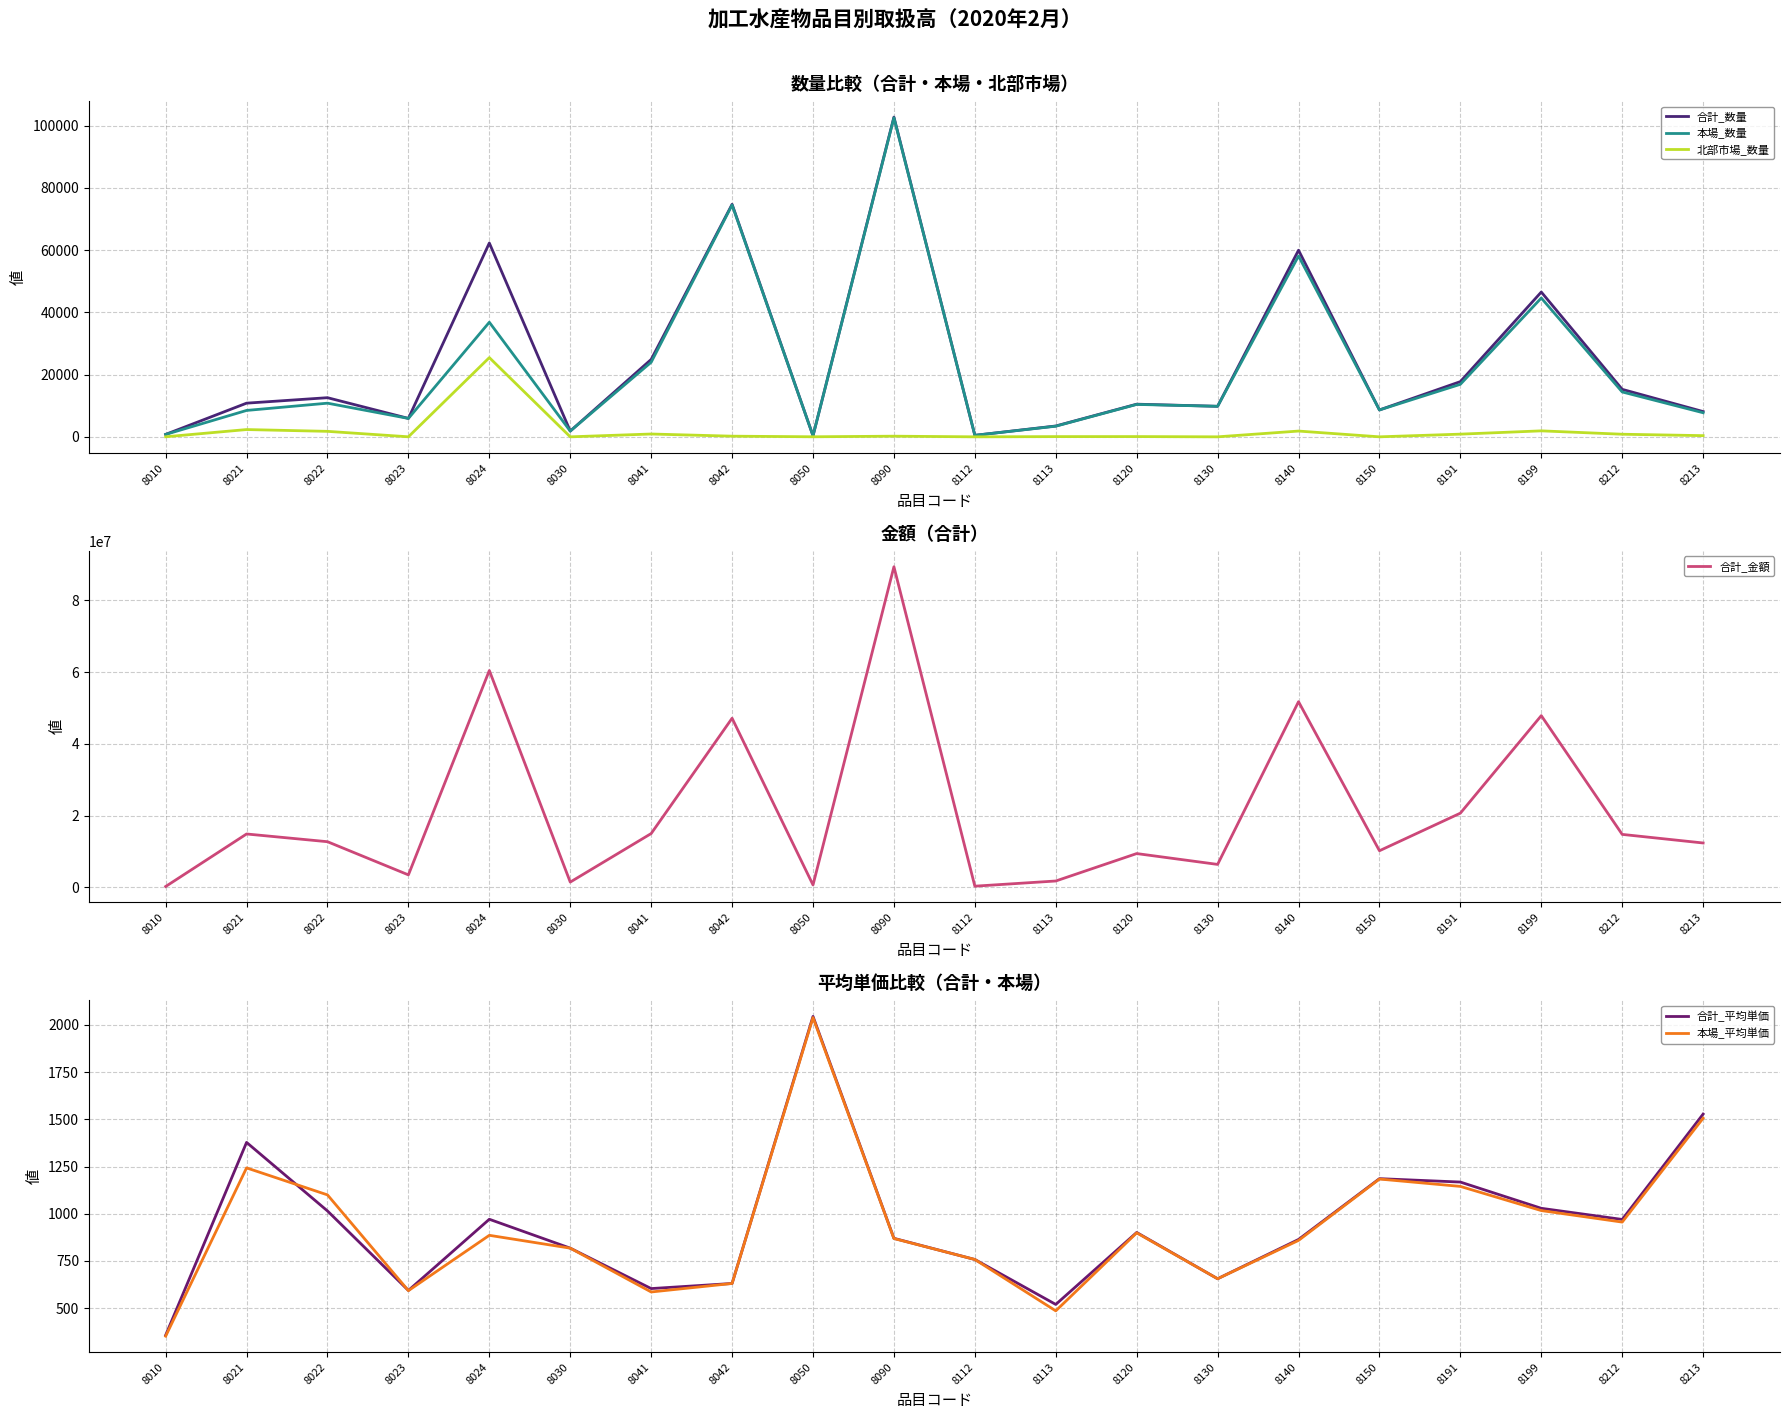

Reading right to left, extract all data points from this chart.

合計_数量: 8213=8120	8212=15260	8199=46537	8191=17746	8150=8639	8140=59976	8130=9812	8120=10494	8113=3486	8112=486	8090=102762	8050=348	8042=74732	8041=24878	8030=1846	8024=62289	8023=5922	8022=12579	8021=10821	8010=783
本場_数量: 8213=7740	8212=14425	8199=44616	8191=16883	8150=8638	8140=58122	8130=9812	8120=10414	8113=3416	8112=486	8090=102555	8050=332	8042=74522	8041=23972	8030=1846	8024=36826	8023=5912	8022=10817	8021=8483	8010=768
北部市場_数量: 8213=380	8212=835	8199=1921	8191=863	8150=1	8140=1854	8130=0	8120=80	8113=70	8112=0	8090=207	8050=16	8042=210	8041=906	8030=0	8024=25463	8023=10	8022=1762	8021=2338	8010=15
合計_金額: 8213=12406006	8212=14801393	8199=47901701	8191=20718993	8150=10242786	8140=51791720	8130=6434504	8120=9457896	8113=1811808	8112=368410	8090=89394161	8050=711659	8042=47174948	8041=15036419	8030=1510488	8024=60476178	8023=3516933	8022=12762495	8021=14916728	8010=279272
合計_平均単価: 8213=1528	8212=970	8199=1029	8191=1168	8150=1186	8140=864	8130=656	8120=901	8113=520	8112=758	8090=870	8050=2045	8042=631	8041=604	8030=818	8024=971	8023=594	8022=1015	8021=1378	8010=357
本場_平均単価: 8213=1506	8212=956	8199=1017	8191=1145	8150=1184	8140=859	8130=656	8120=899	8113=486	8112=758	8090=869	8050=2039	8042=631	8041=586	8030=818	8024=886	8023=593	8022=1100	8021=1243	8010=352